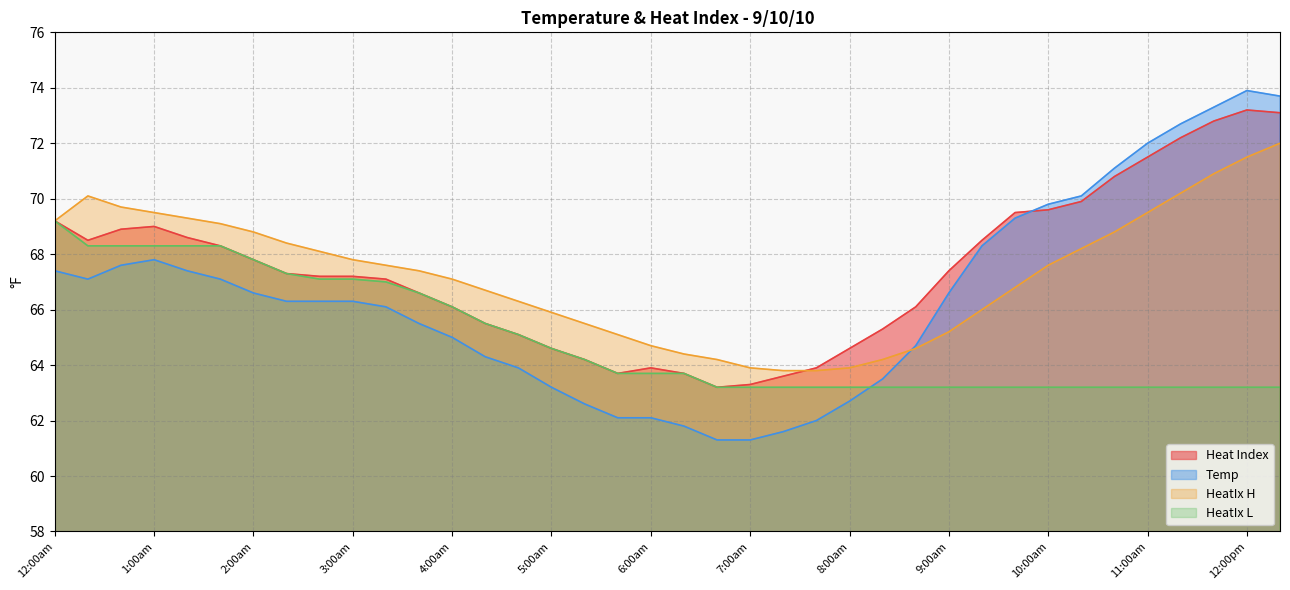

At how many categories does at least one series exceed 71?

6